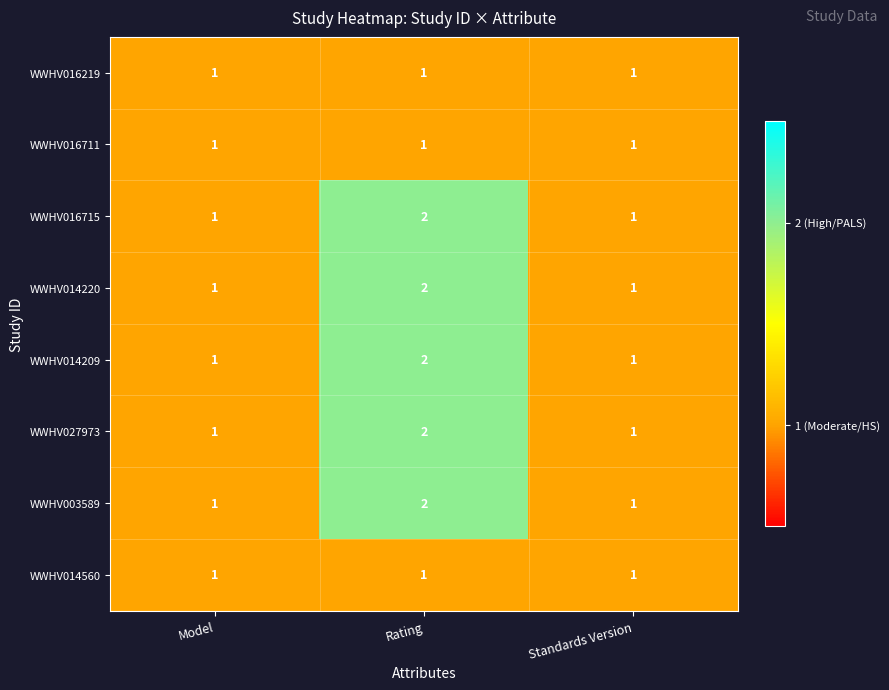

The WWHV014209 series shows 3 at Rating. True or false?

False